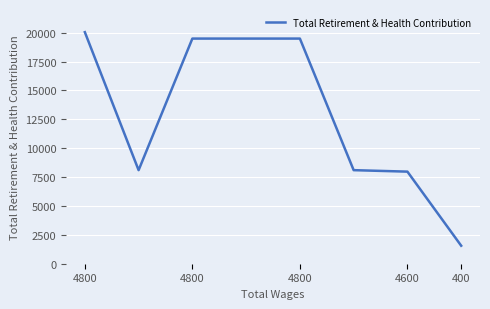

What is the smallest value displayed?

1558